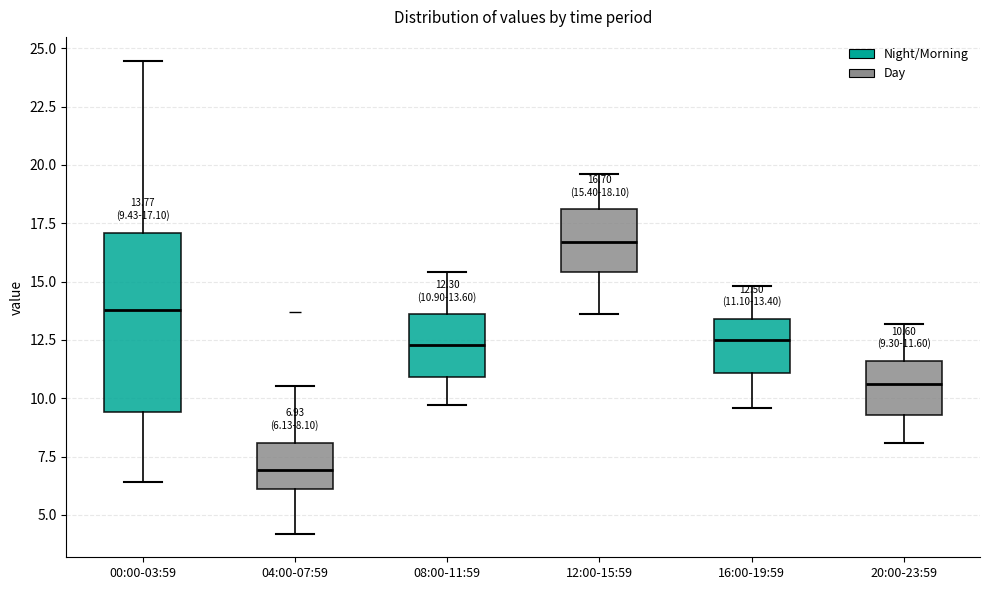

Which box has the highest median line?

12:00-15:59